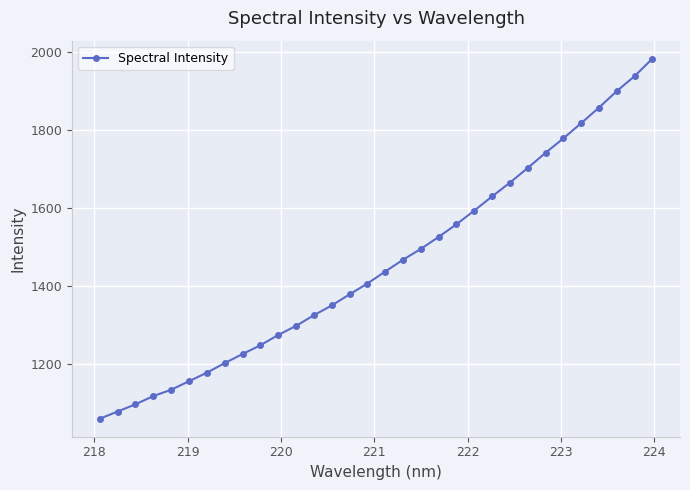

What is the greatest value displayed?

1983.9